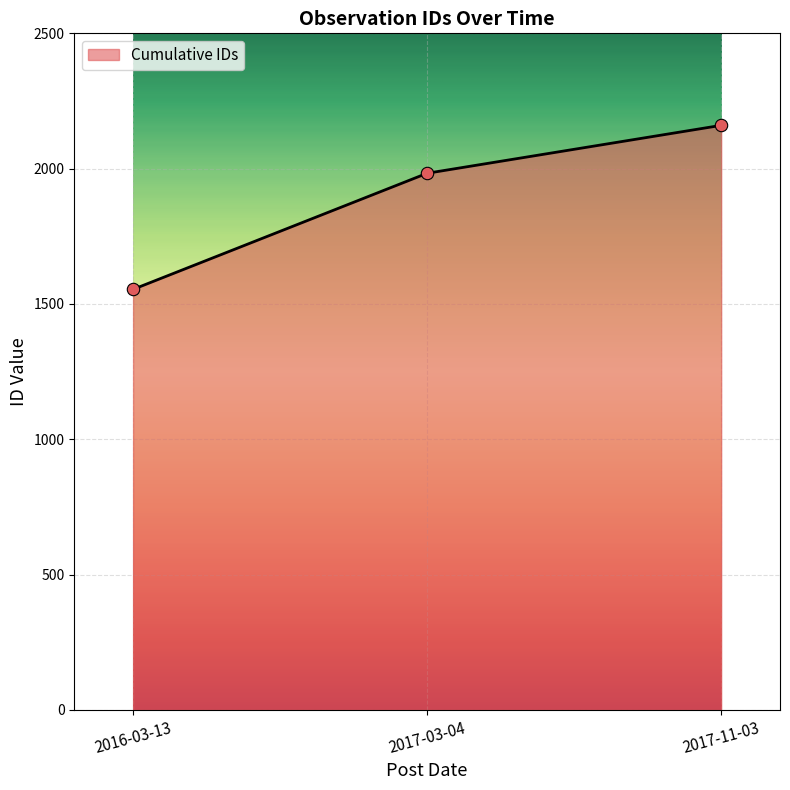

What is the ratio of the value at 2017-03-04 to the value at 2017-11-03?

0.9